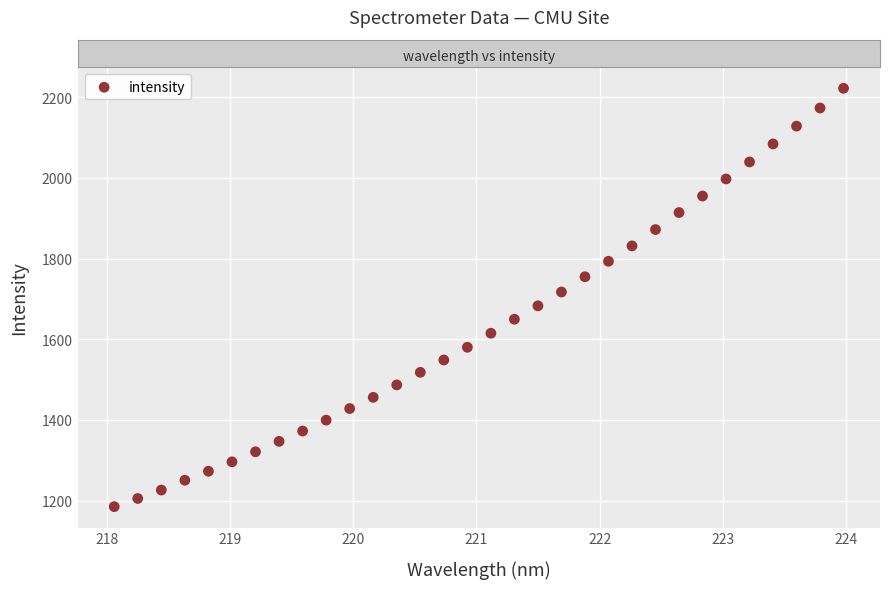

What is the range of X values (max minus min)?

5.9